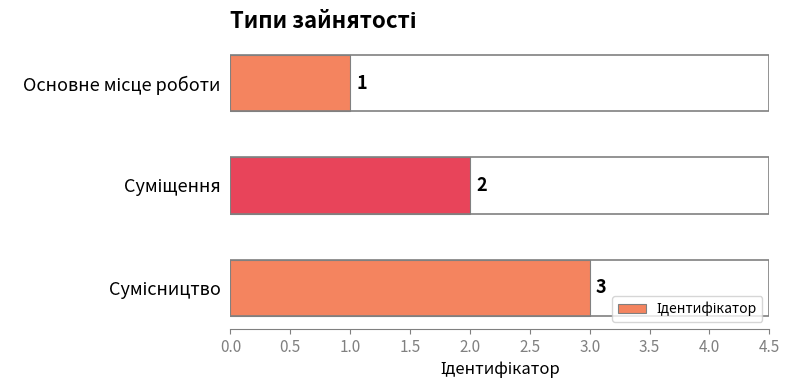

What is the greatest value displayed?

3